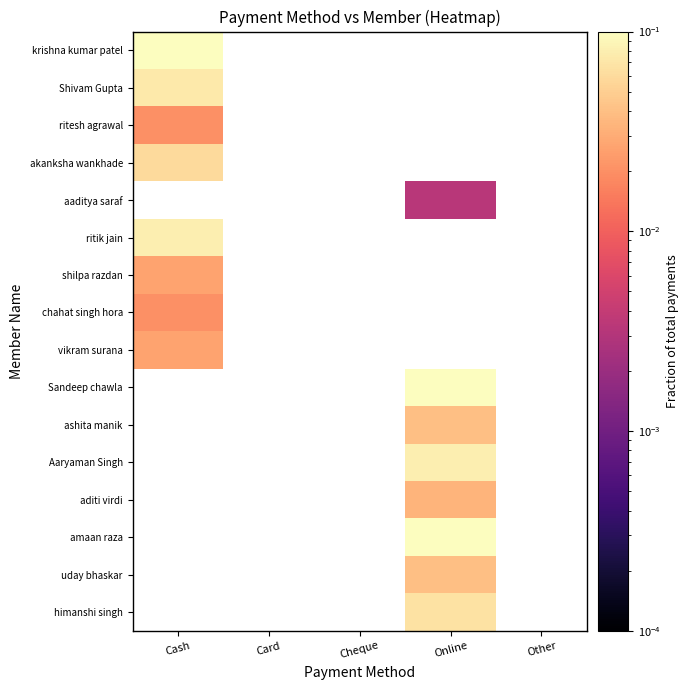

How many distinct data groups are displayed?

16